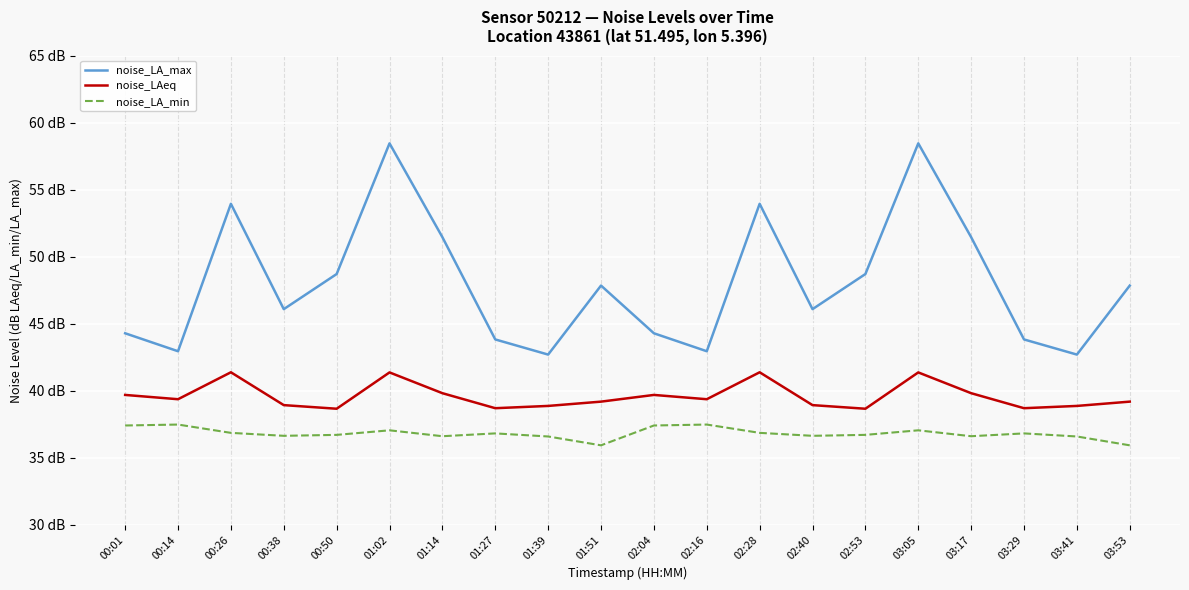

Where is the first local maximum for noise_LA_min?

00:14